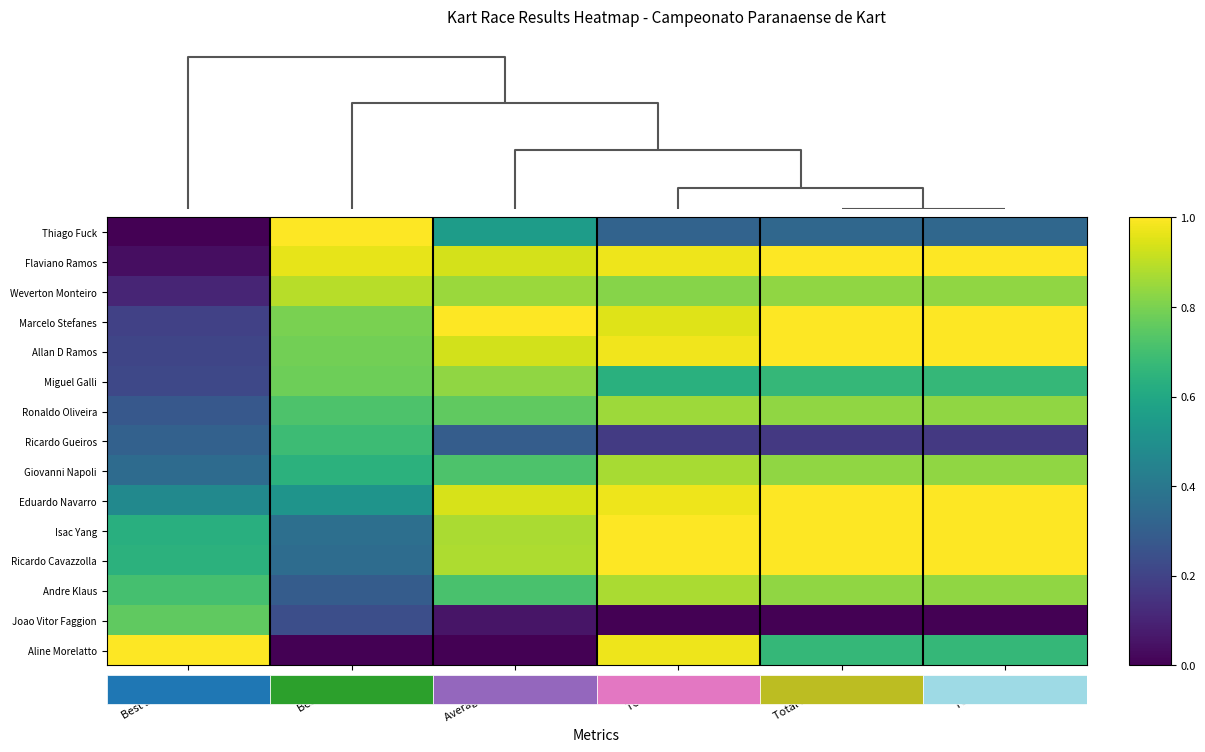

Which label corresponds to the largest value in the chart?

Total Time